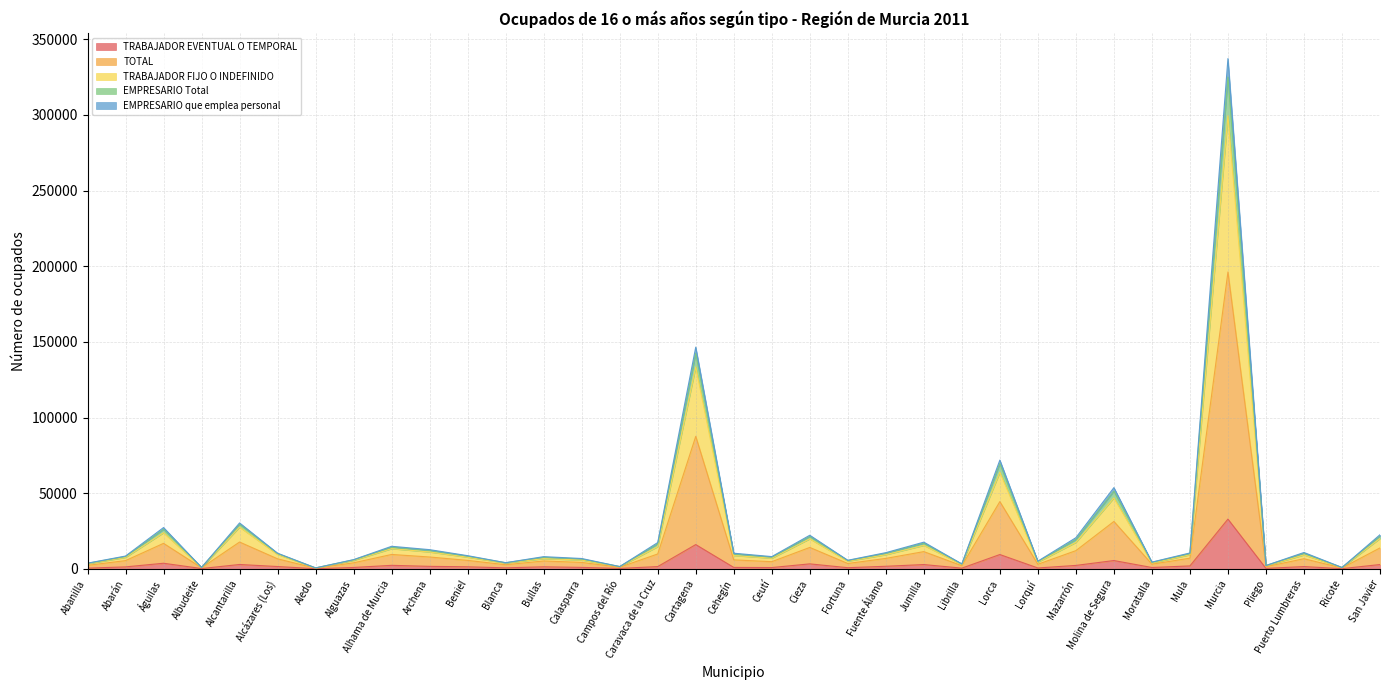

How many distinct data groups are displayed?

5